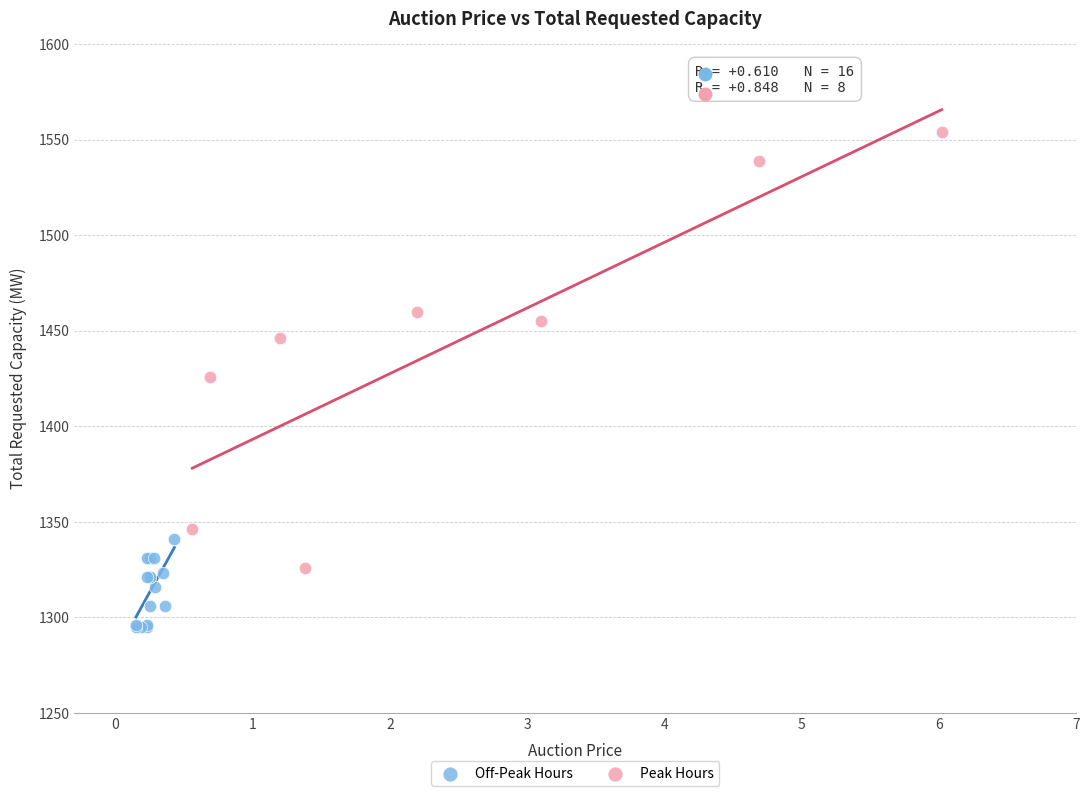

Which series reaches the minimum Y coordinate?

Off-Peak Hours